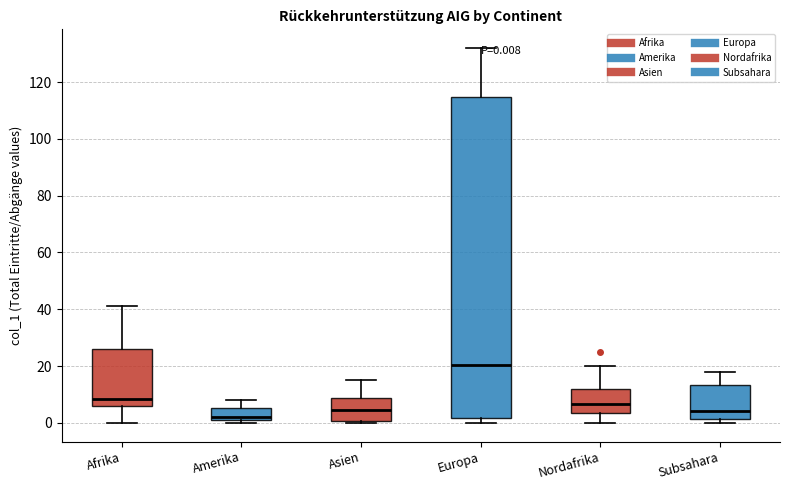

Which box is the tallest, from its lower edge to its upper edge?

Europa